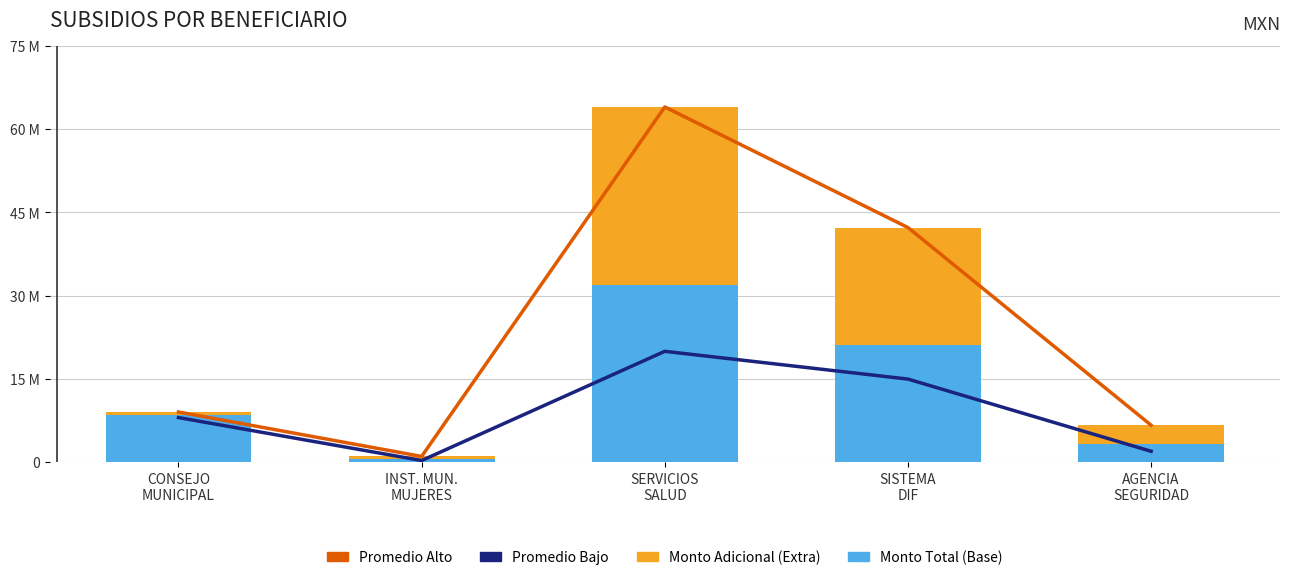

The Monto Adicional (Extra) series shows 3349389.2 at AGENCIA
SEGURIDAD. True or false?

True